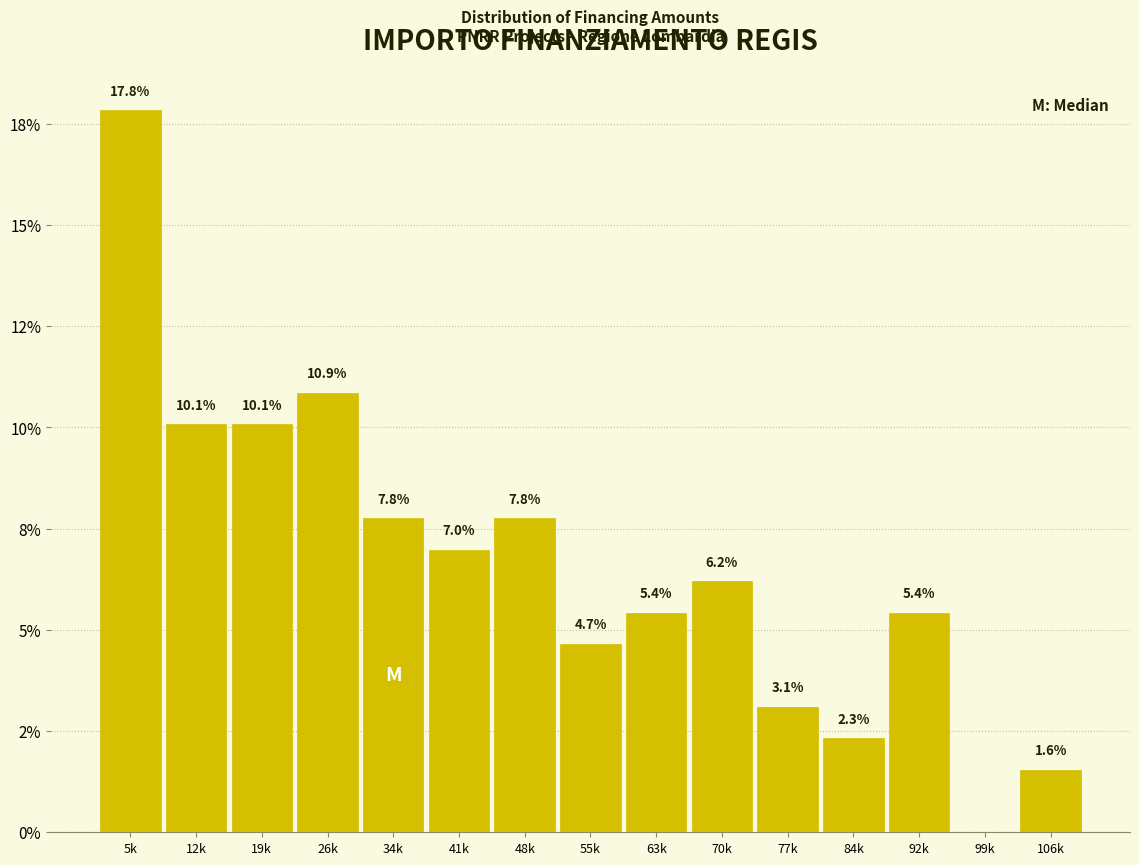

Are the bars horizontal?

No